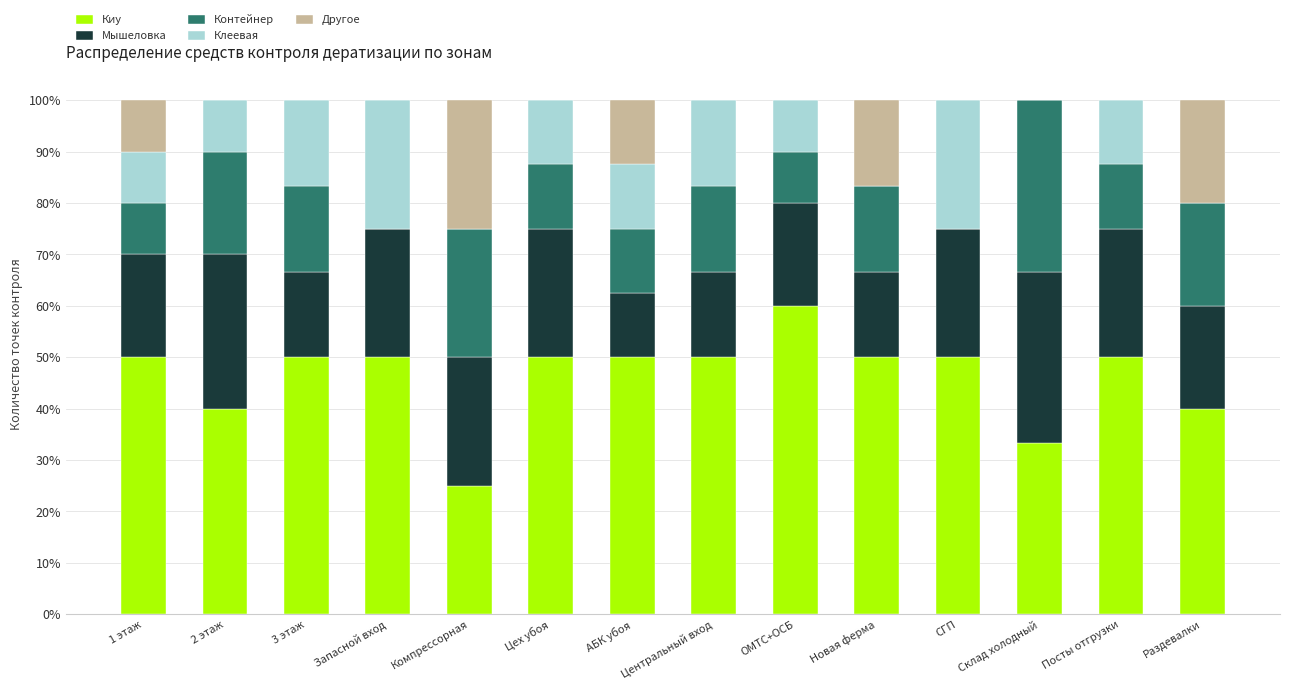

What is the total value across all series at Посты отгрузки?

100.0